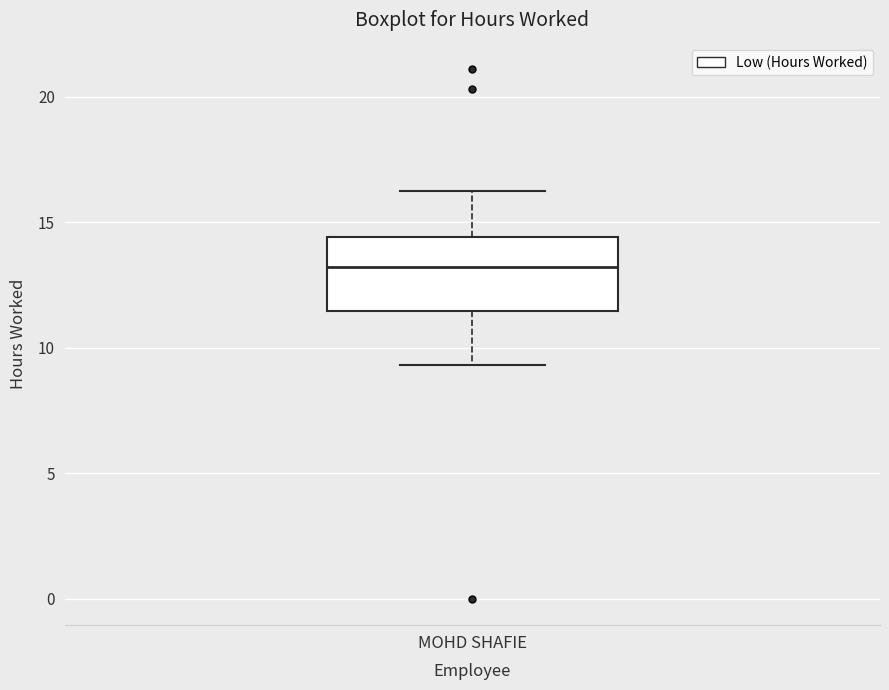

Read this box plot against the y-axis: the position of the median line, the range covered by the box, and the ends of both whiskers. The values are not printed on the chart, so give them approximately, as read against the axis.

median 13.0, box 11.5 to 14.5, whiskers 9.5 to 16.5